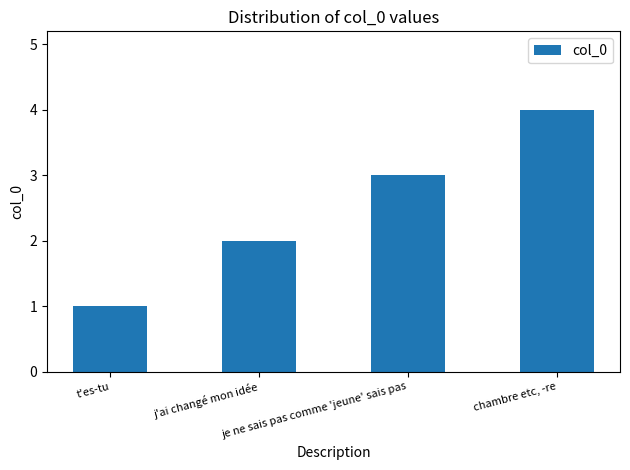

Count the number of categories in the chart.

4